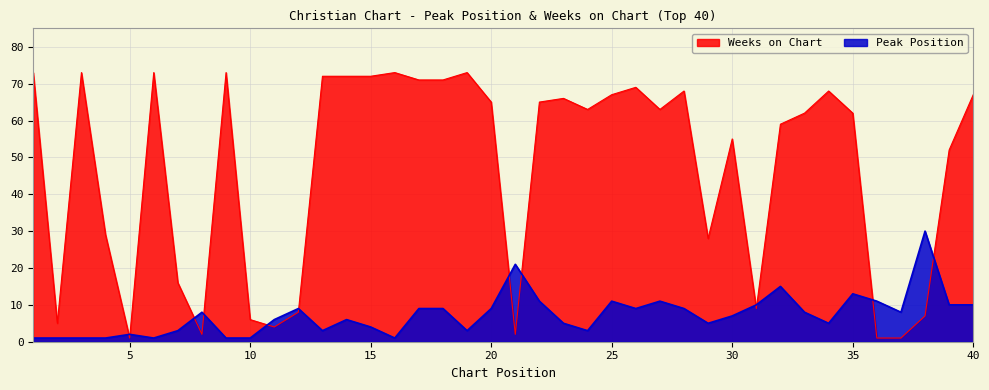

Reading left to right, list all the values displayed in this chart.

Peak Position: 1=1	2=1	3=1	4=1	5=2	6=1	7=3	8=8	9=1	10=1	11=6	12=9	13=3	14=6	15=4	16=1	17=9	18=9	19=3	20=9	21=21	22=11	23=5	24=3	25=11	26=9	27=11	28=9	29=5	30=7	31=10	32=15	33=8	34=5	35=13	36=11	37=8	38=30	39=10	40=10
Weeks on Chart: 1=73	2=5	3=73	4=29	5=1	6=73	7=16	8=2	9=73	10=6	11=4	12=8	13=72	14=72	15=72	16=73	17=71	18=71	19=73	20=65	21=2	22=65	23=66	24=63	25=67	26=69	27=63	28=68	29=28	30=55	31=9	32=59	33=62	34=68	35=62	36=1	37=1	38=7	39=52	40=67